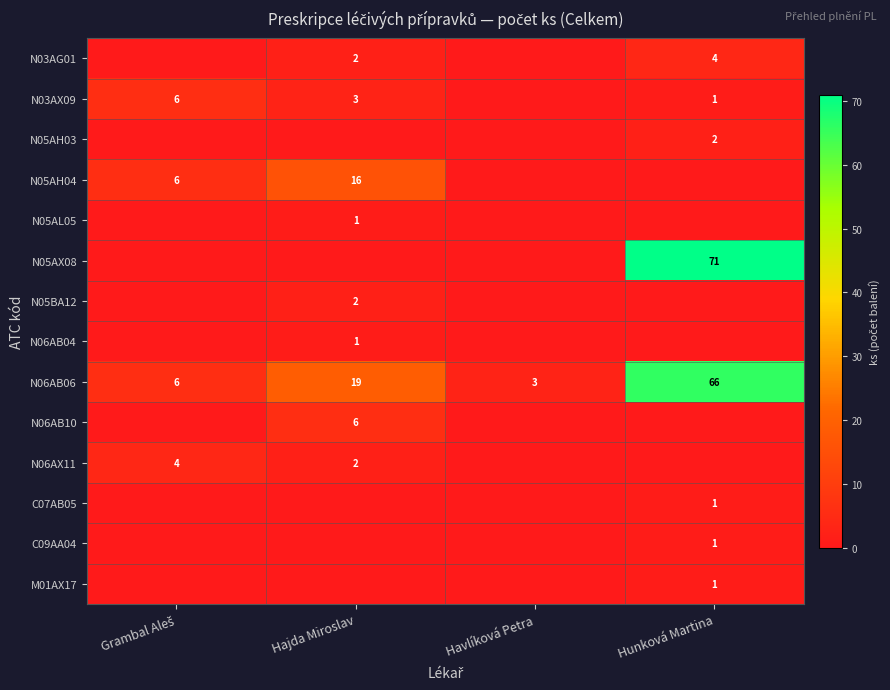

The N03AG01 series shows 3 at Hajda Miroslav. True or false?

False